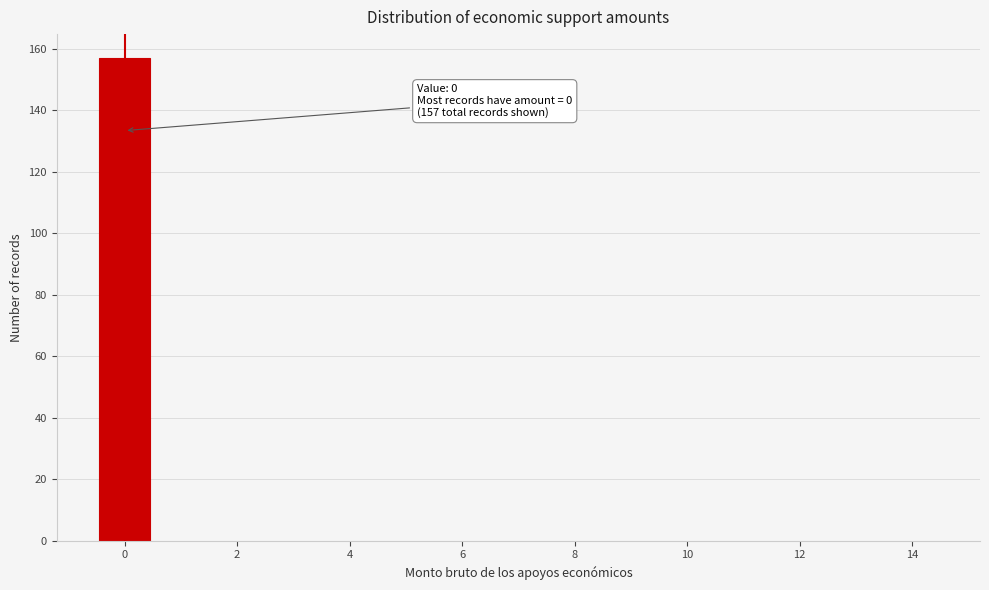

Over which range of the x-axis is the bar tallest?

-0.5 to 0.5